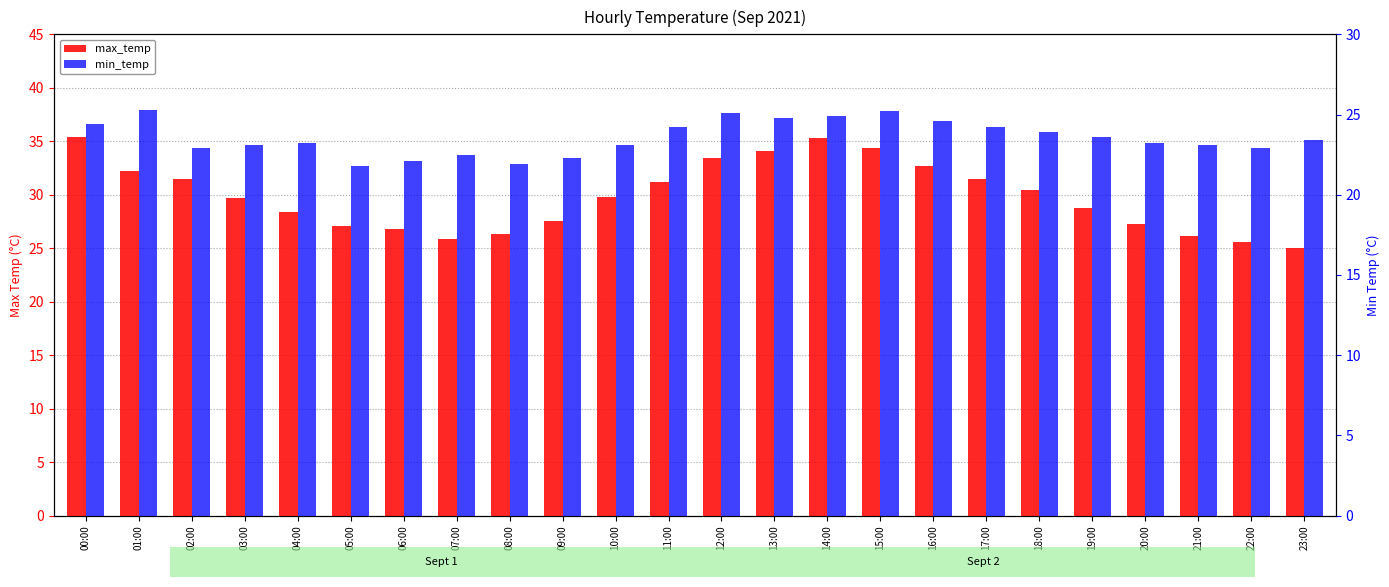

Where does the min_temp series first go above 23?

00:00